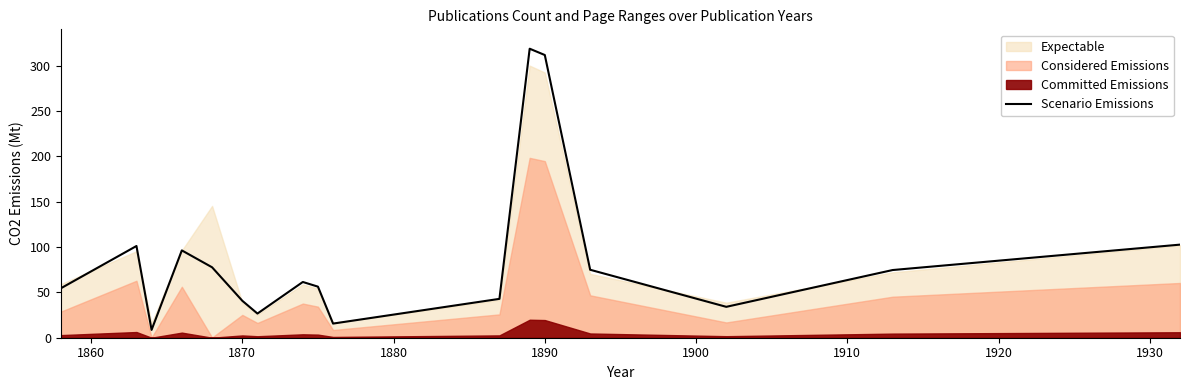

What is the lowest value of the Scenario Emissions series?

8.6